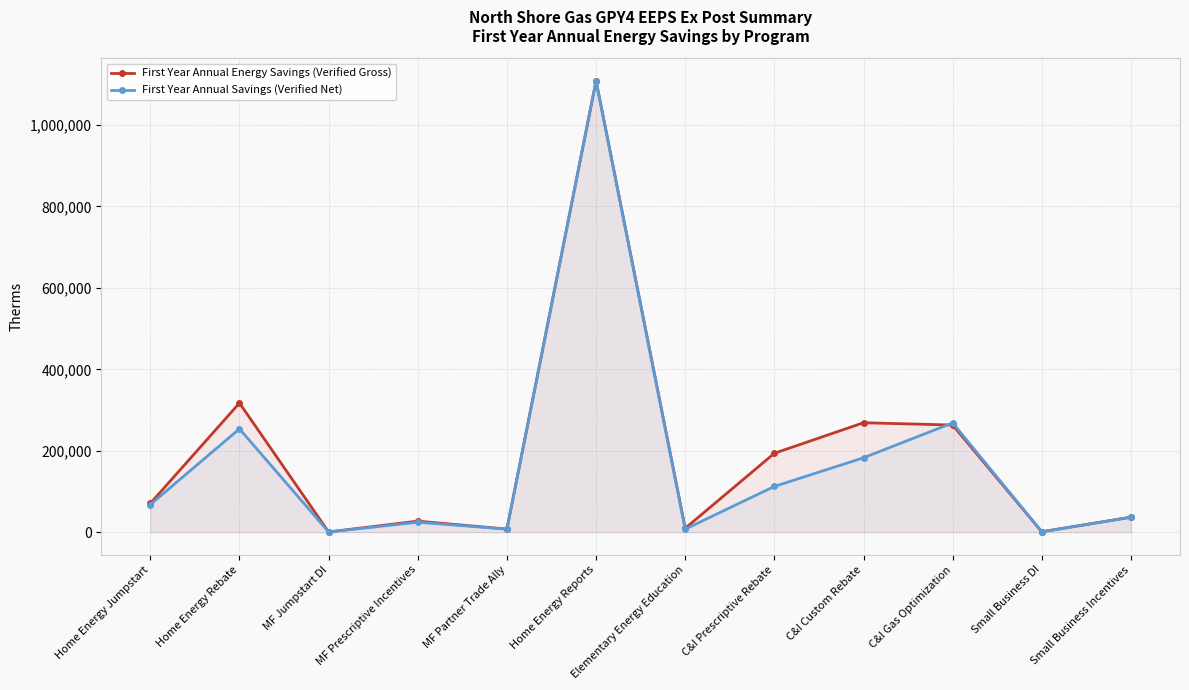

At which label does First Year Annual Energy Savings (Verified Gross) first exceed 70617?

Home Energy Rebate